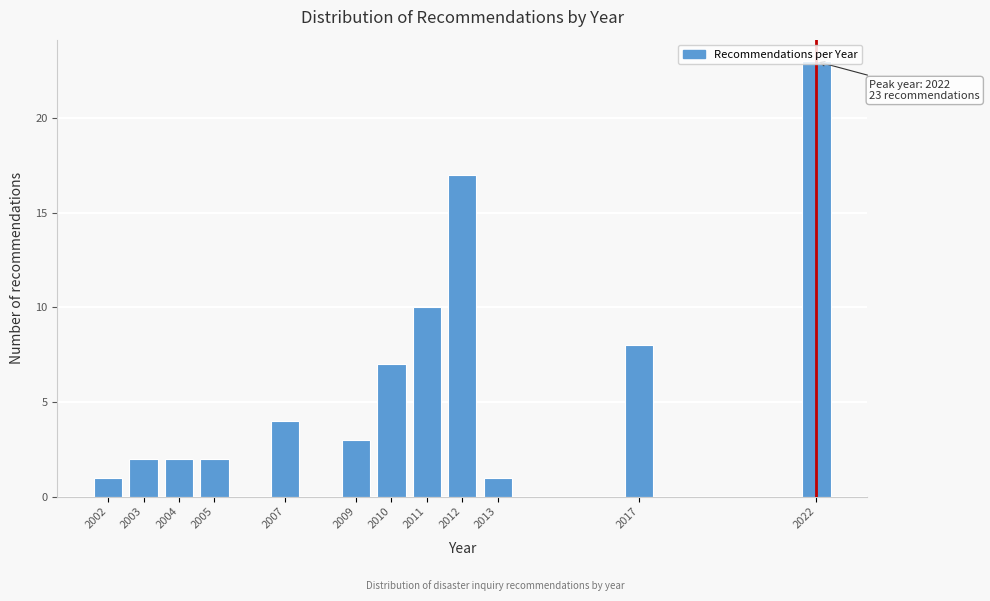

Which has a higher value, 2003 or 2017?

2017